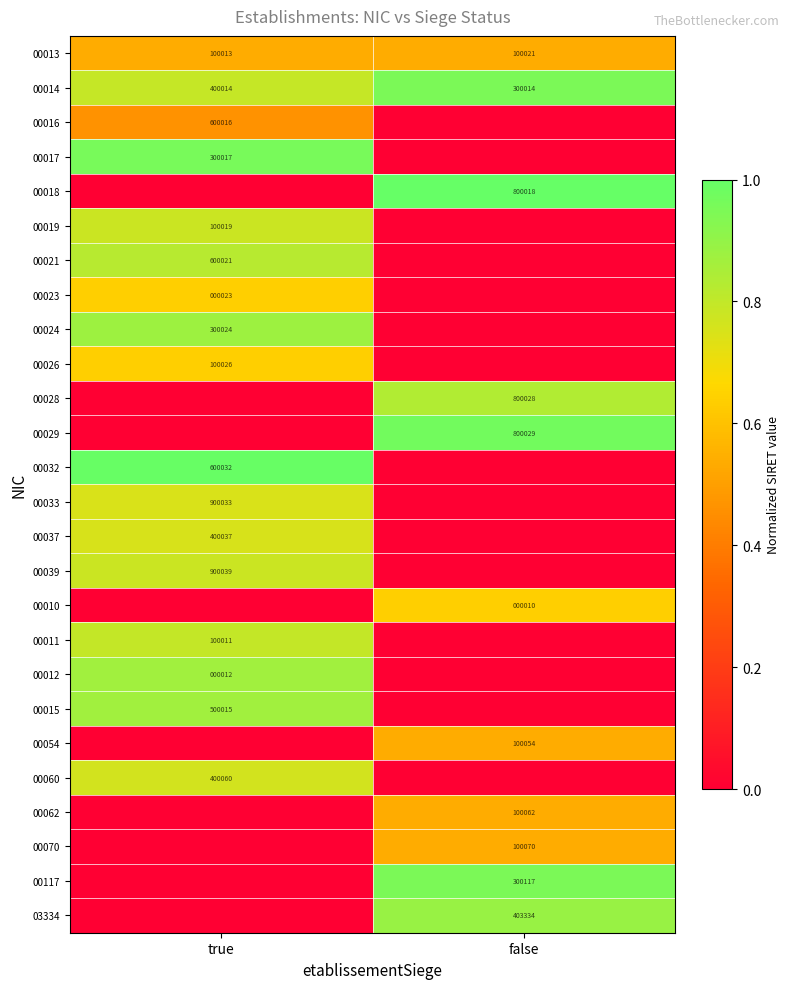

The 00013 series shows 164743 at false. True or false?

False